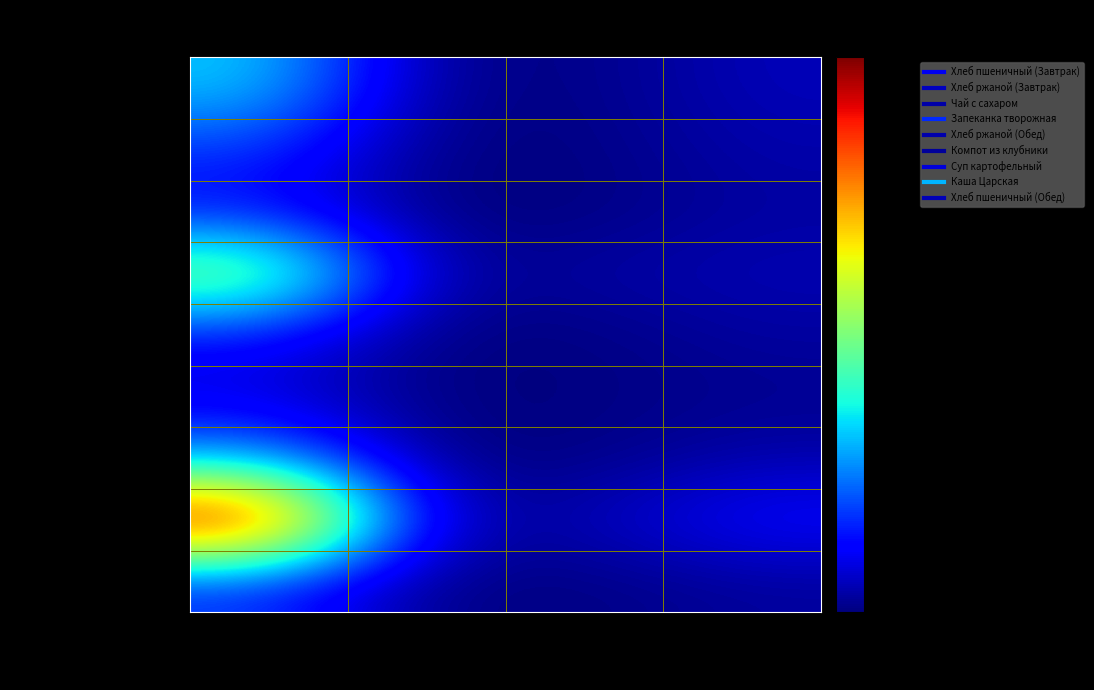

Reading left to right, what are all the values shown in this chart?

Хлеб пшеничный (Завтрак): Калорийность=164.4	Белки=6.4	Жиры=2.7	Углеводы=26.2
Хлеб ржаной (Завтрак): Калорийность=88.0	Белки=1.9	Жиры=1.2	Углеводы=19.9
Чай с сахаром: Калорийность=60.0	Белки=0.1	Жиры=0.0	Углеводы=15.0
Запеканка творожная: Калорийность=279.6	Белки=11.1	Жиры=16.6	Углеводы=24.0
Хлеб ржаной (Обед): Калорийность=66.0	Белки=1.4	Жиры=0.9	Углеводы=14.9
Компот из клубники: Калорийность=39.0	Белки=0.2	Жиры=1.0	Углеводы=7.4
Суп картофельный: Калорийность=137.6	Белки=2.1	Жиры=2.2	Углеводы=19.4
Каша Царская: Калорийность=500.8	Белки=20.4	Жиры=22.9	Углеводы=62.5
Хлеб пшеничный (Обед): Калорийность=82.2	Белки=3.2	Жиры=1.4	Углеводы=13.1